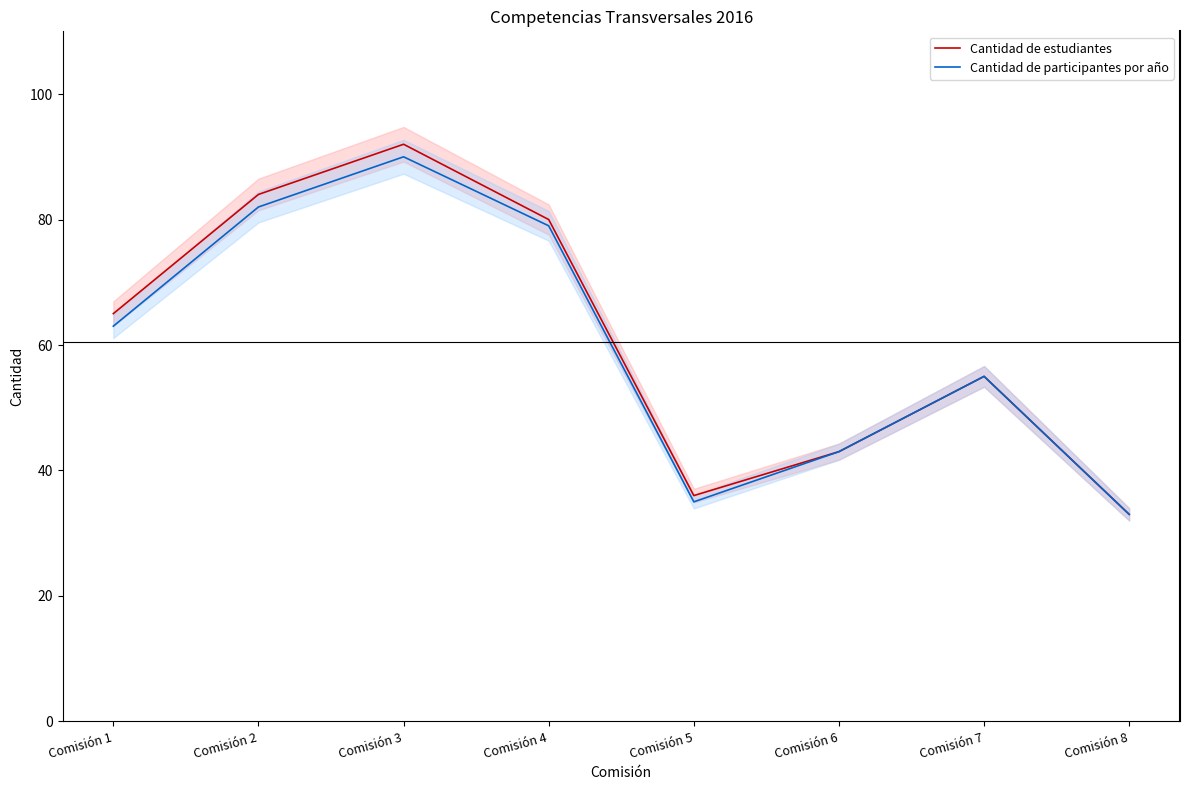

Read the Cantidad de estudiantes value at Comisión 2, to the nearest 5.

85